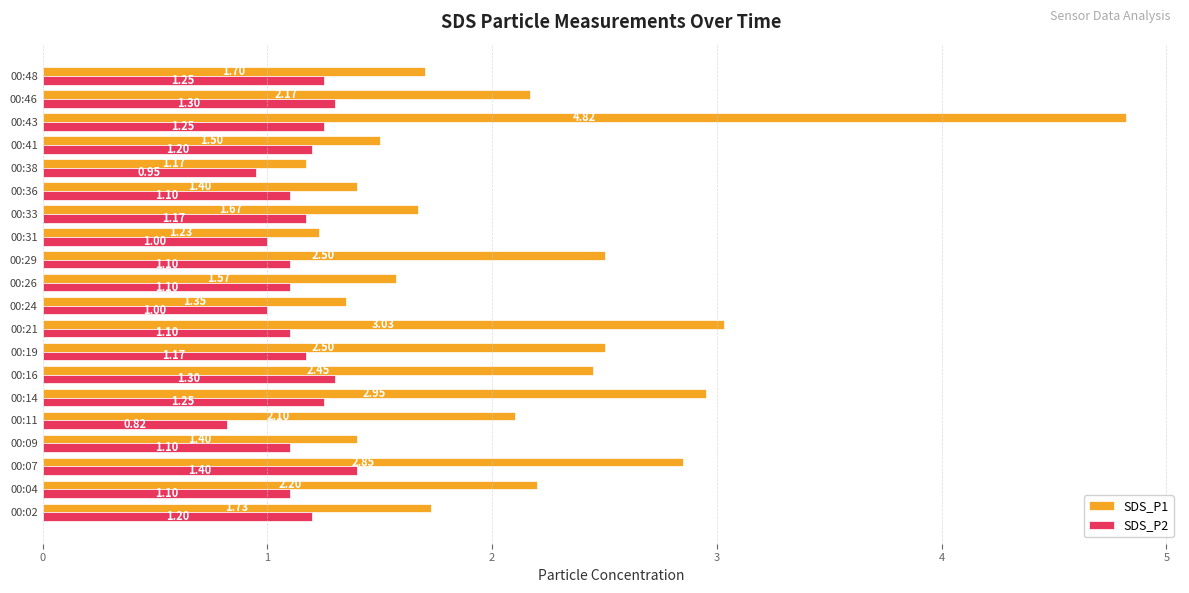

Which series has the largest total across all categories?

SDS_P1